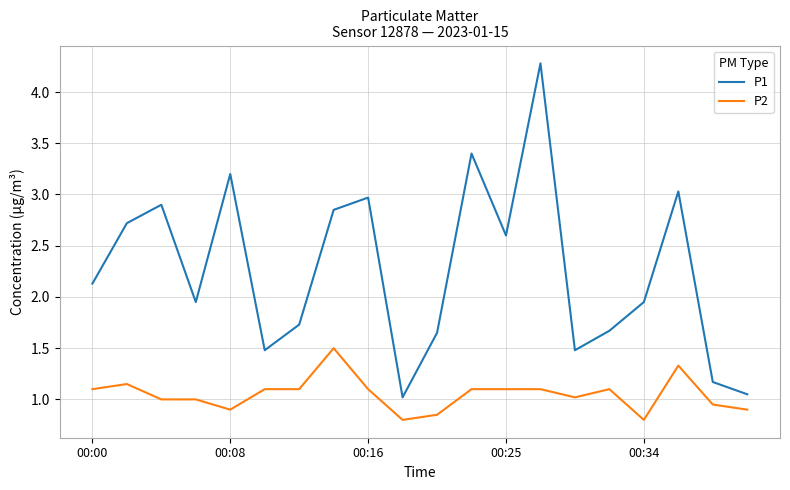

Does the chart have visible grid lines?

Yes